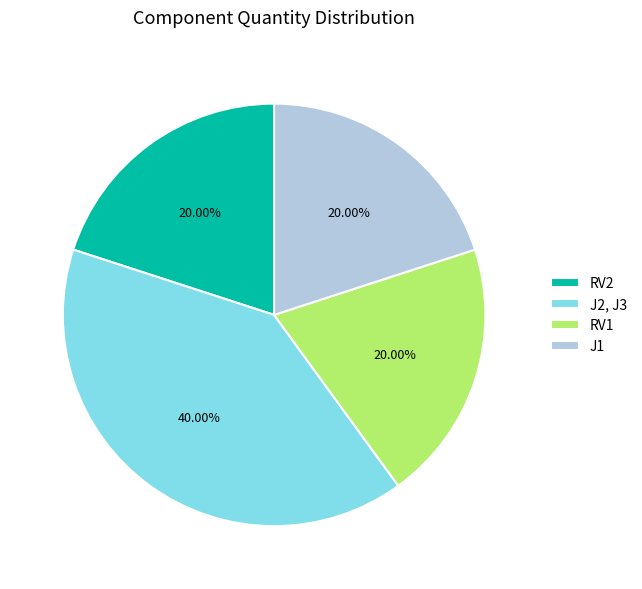

What percentage do RV2 and J2, J3 together represent?

60.0%